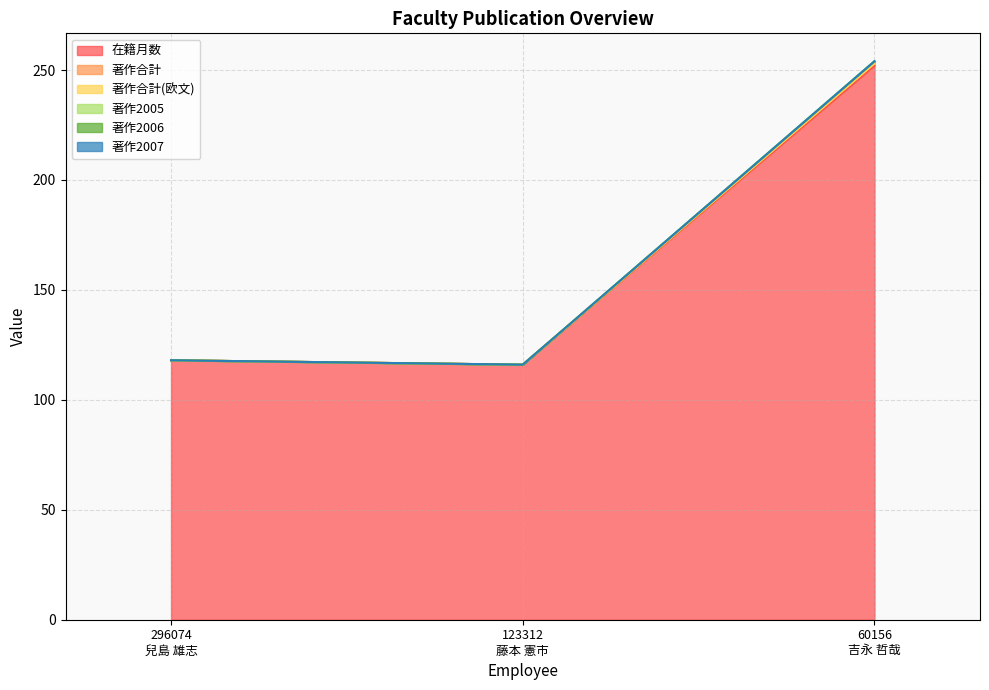

Which label corresponds to the largest value in the chart?

60156
吉永 哲哉